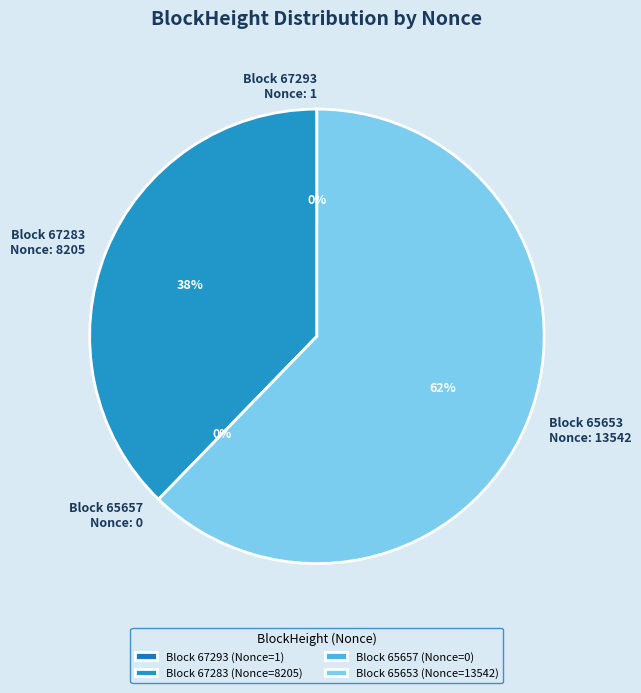

What is the change in value from 67293 to 65653?

+13541